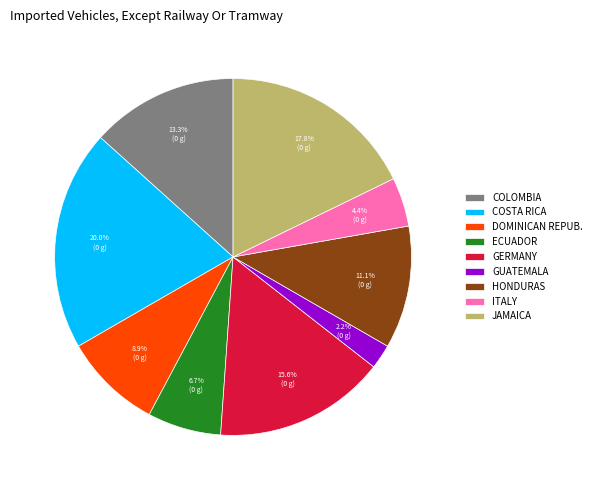

Is there a majority slice in this chart?

No